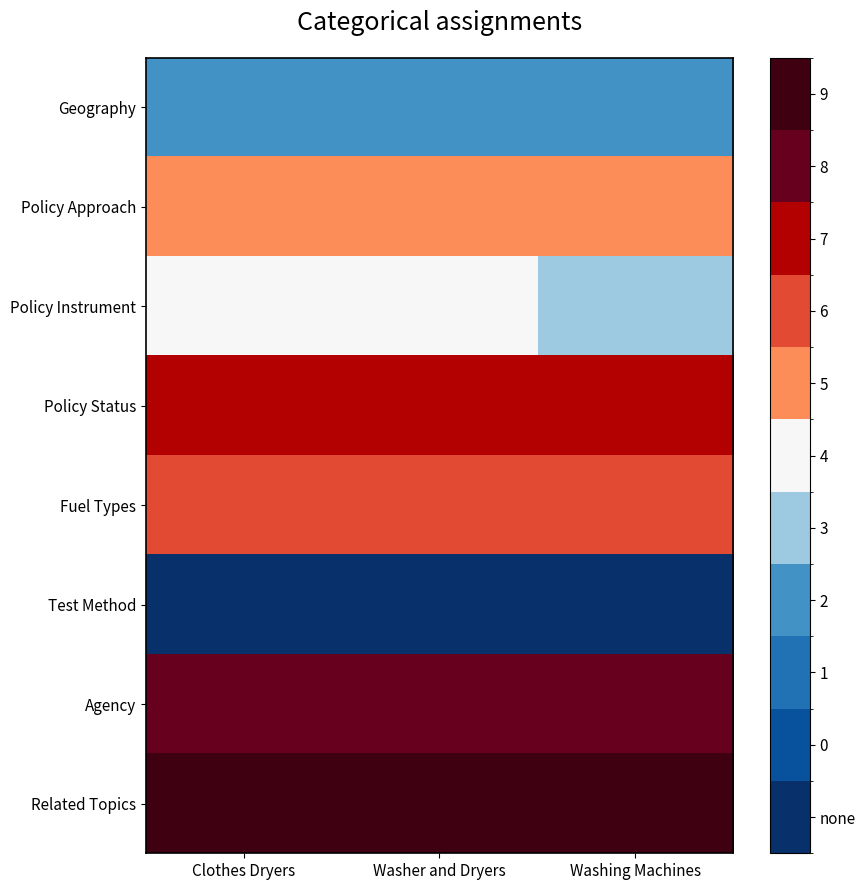

Reading left to right, extract all data points from this chart.

Geography: Clothes Dryers=2	Washer and Dryers=2	Washing Machines=2
Policy Approach: Clothes Dryers=5	Washer and Dryers=5	Washing Machines=5
Policy Instrument: Clothes Dryers=4	Washer and Dryers=4	Washing Machines=3
Policy Status: Clothes Dryers=7	Washer and Dryers=7	Washing Machines=7
Fuel Types: Clothes Dryers=6	Washer and Dryers=6	Washing Machines=6
Test Method: Clothes Dryers=-1	Washer and Dryers=-1	Washing Machines=-1
Agency: Clothes Dryers=8	Washer and Dryers=8	Washing Machines=8
Related Topics: Clothes Dryers=9	Washer and Dryers=9	Washing Machines=9